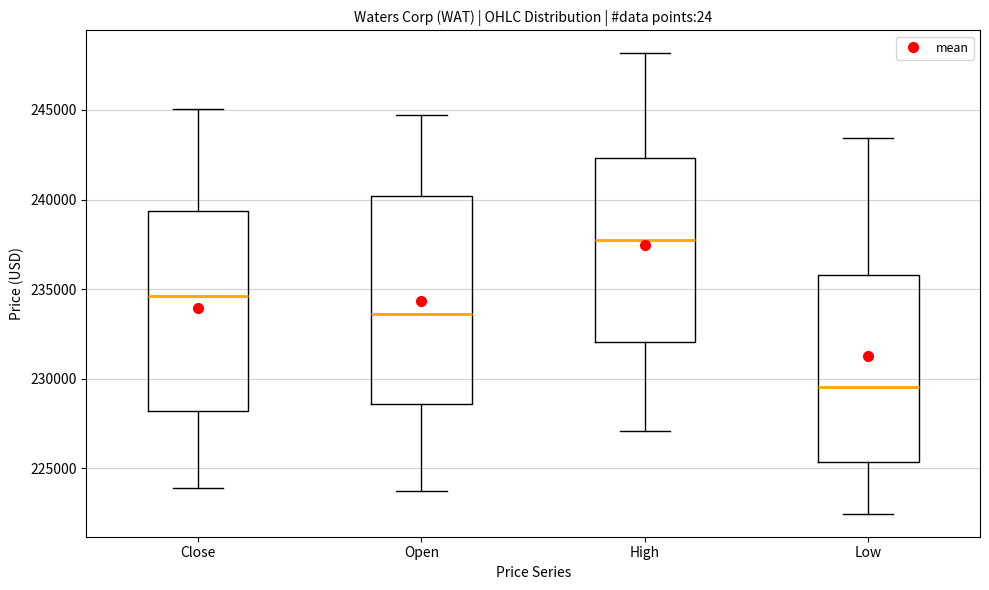

Reading left to right, transcribe this box plot: for each box, give where its median line is, the range the box spans, and where its two whiskers end, as read against the y-axis. The values are not printed on the chart, so give them approximately, as read against the axis.

Close: median 234500, box 228000 to 239500, whiskers 224000 to 245000
Open: median 233500, box 228500 to 240000, whiskers 223500 to 244500
High: median 237500, box 232000 to 242500, whiskers 227000 to 248000
Low: median 229500, box 225500 to 236000, whiskers 222500 to 243500